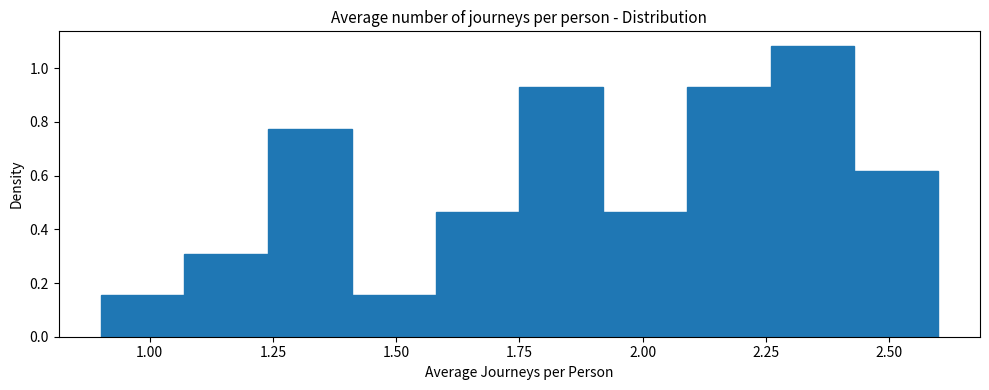

Read against the x-axis, roughly where is the centre of the tallest bar?

2.35